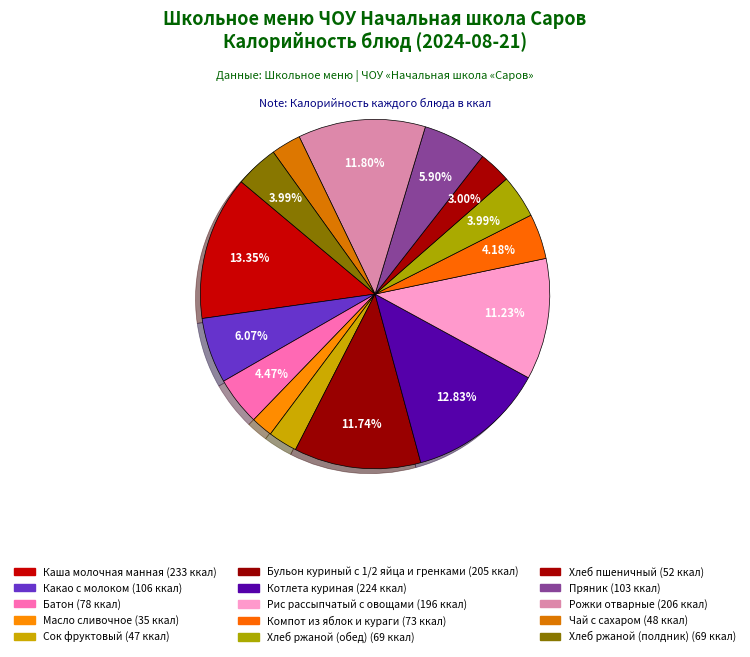

How many slices are in this pie chart?

15